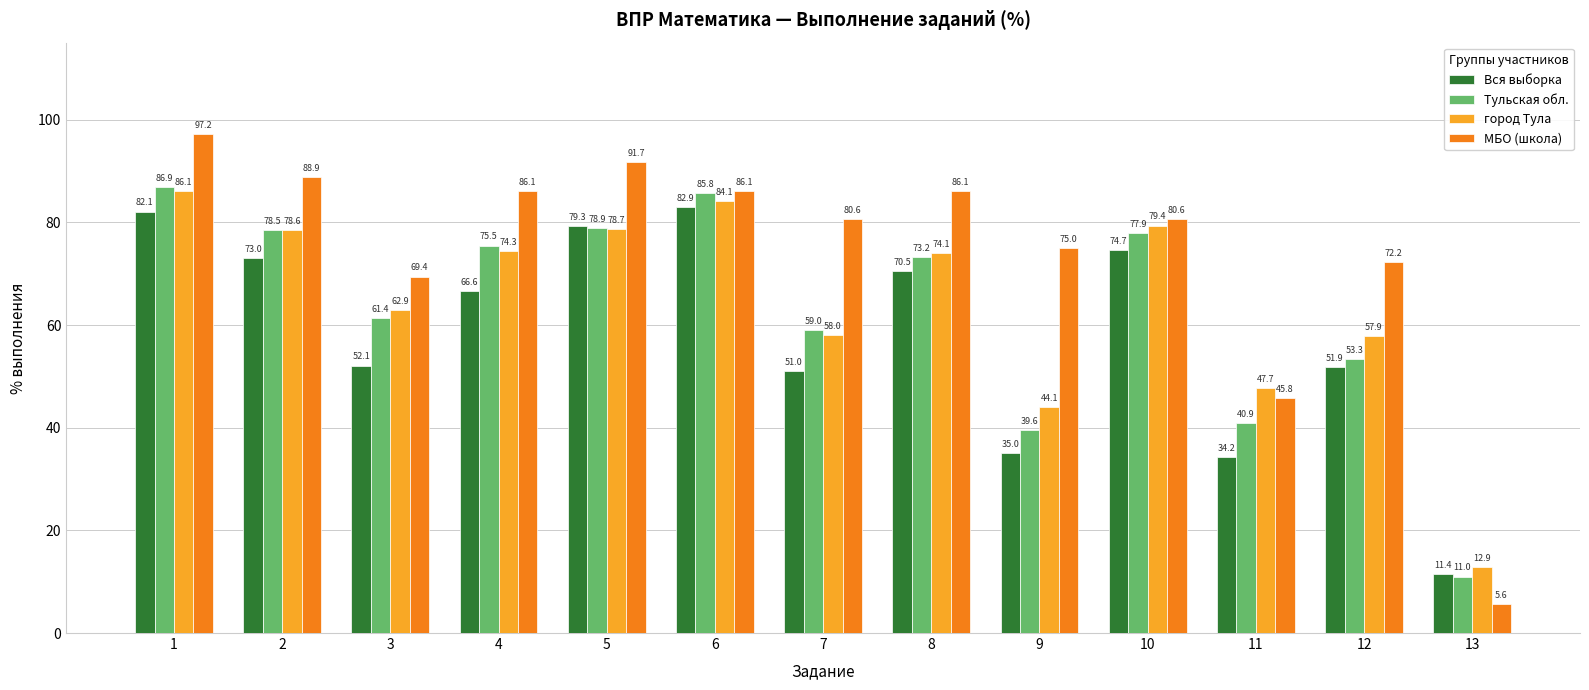

What is the difference between the maximum and minimum values in the Тульская обл. series?

75.9